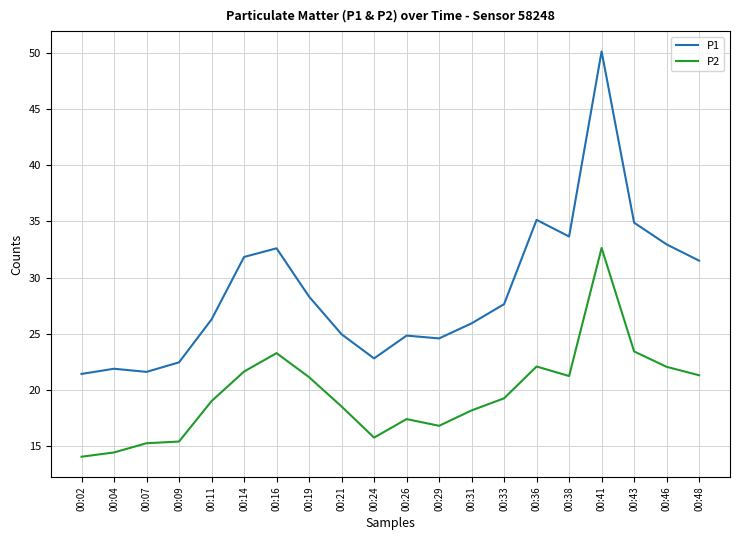

What is the approximate value of P1 at 00:46?

33.0